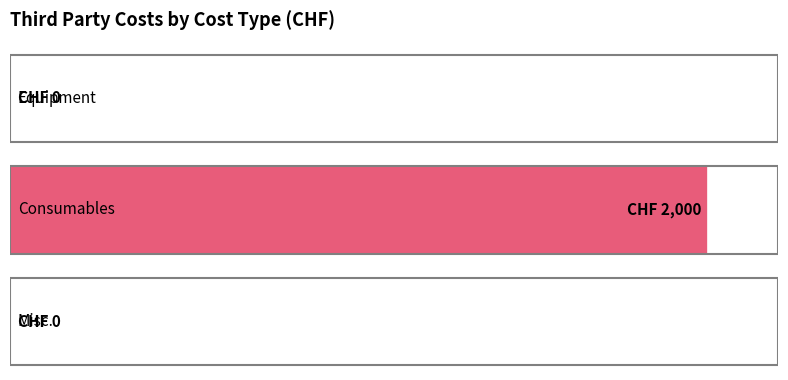

What is the difference between the maximum and minimum values?

2000